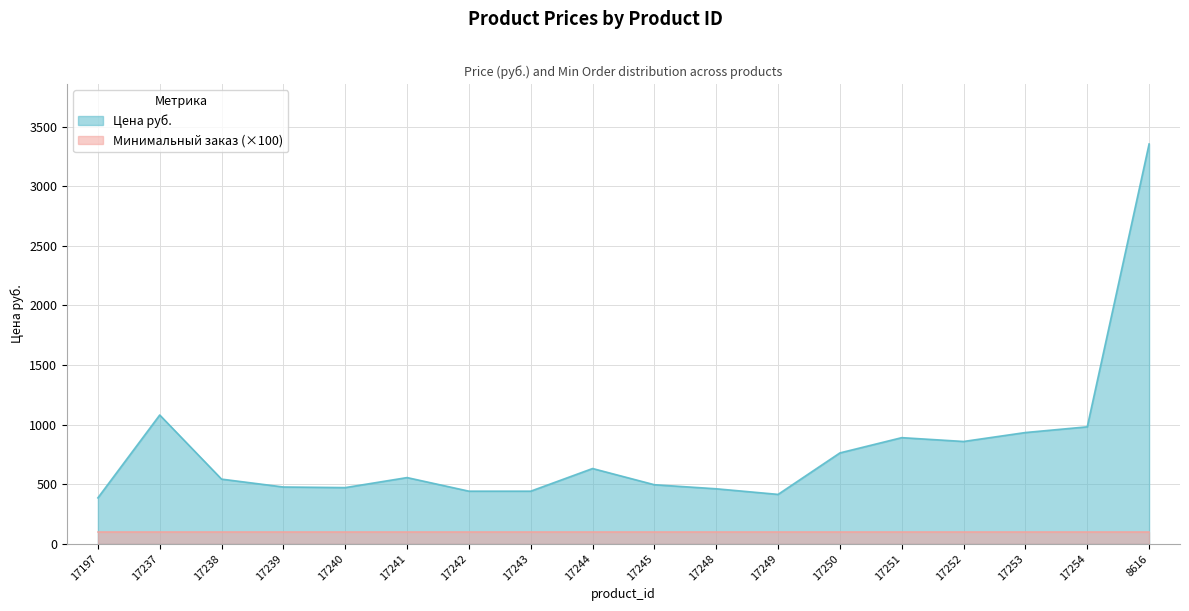

Is it true that the value at 17197 is 200?

False